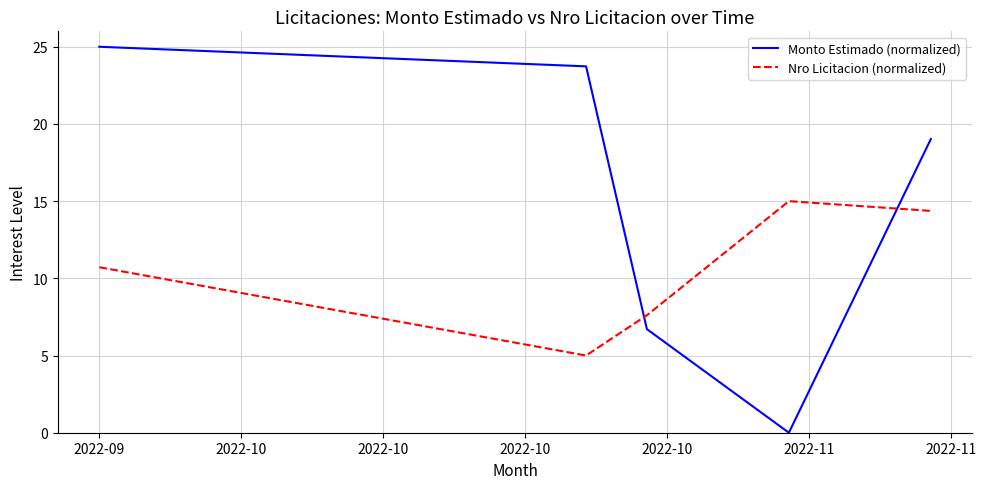

Which series ends up on top after the final intersection of Nro Licitacion (normalized) and Monto Estimado (normalized)?

Monto Estimado (normalized)